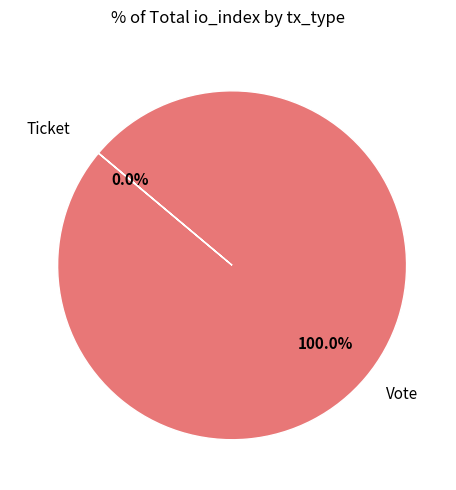

True or false: Vote accounts for 100% of the total.

True